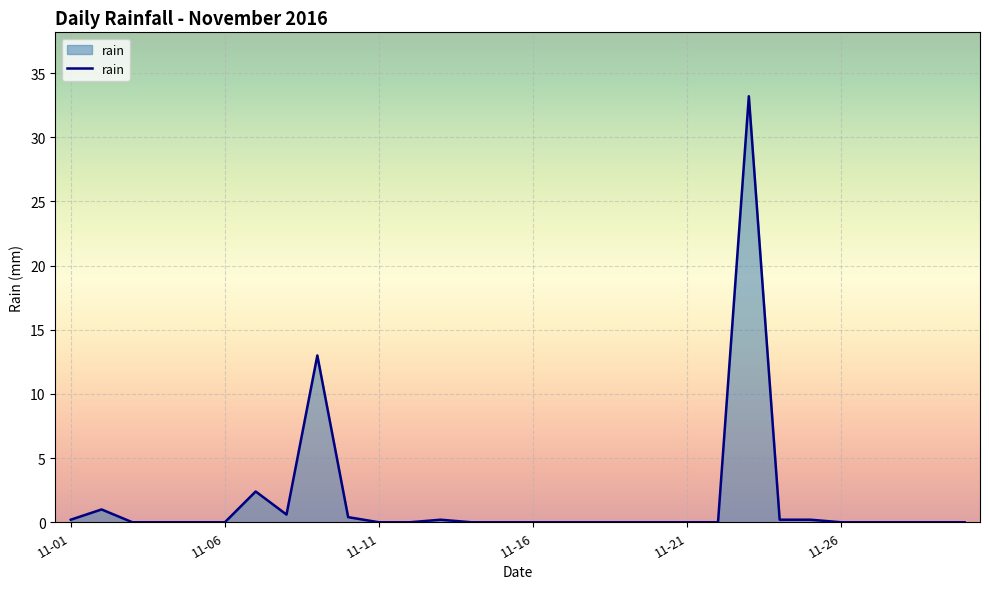

What is the maximum value shown in the chart?

33.2